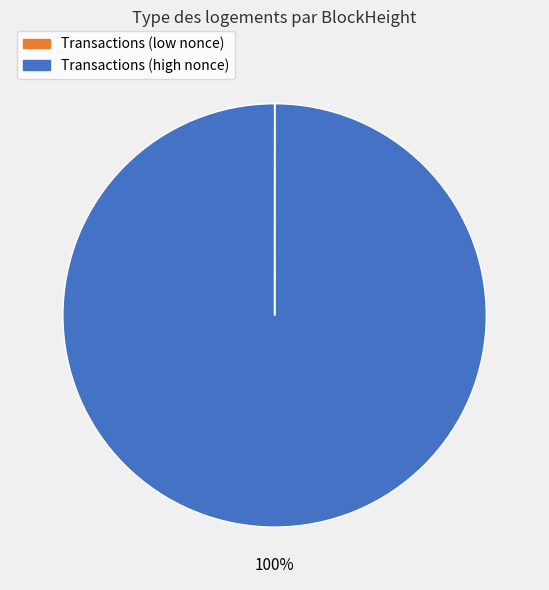

To the nearest percent, what is the average slice percentage?

50%